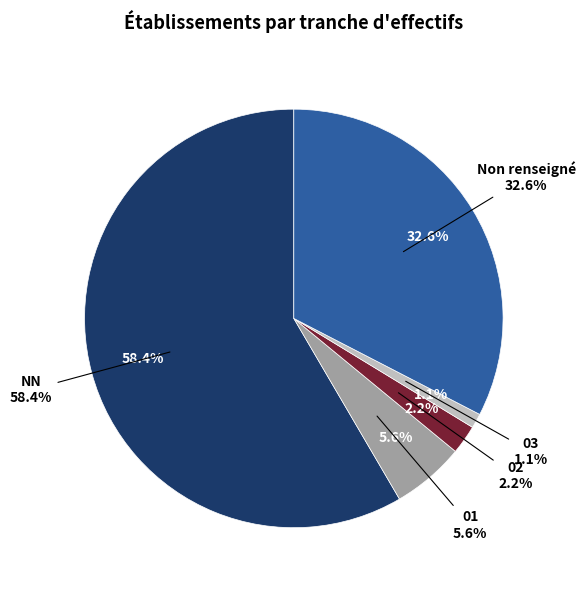

What is the largest slice in the pie chart?

NN